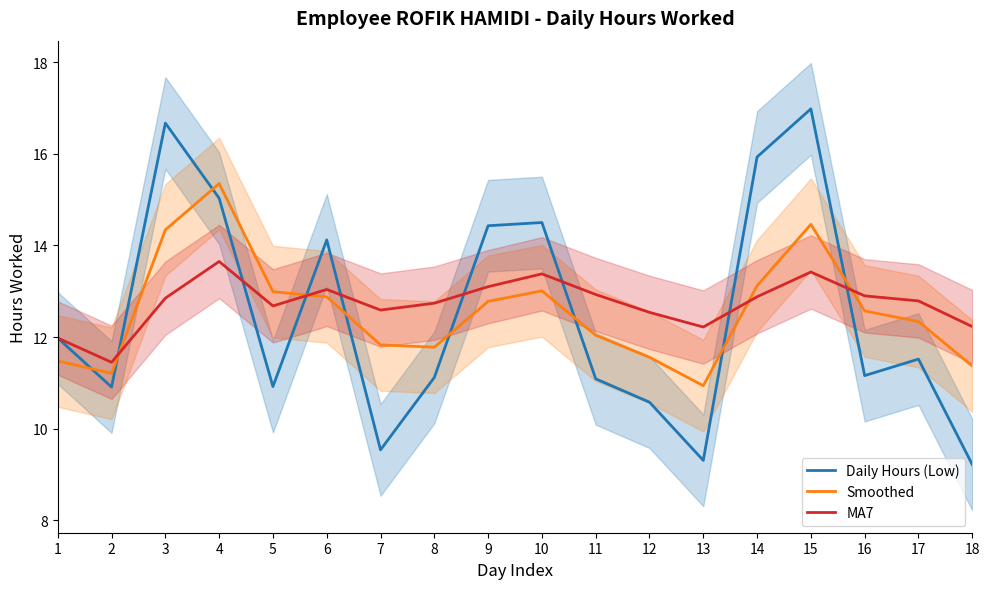

Reading left to right, list all the values displayed in this chart.

Daily Hours (Low): 1=12.0	2=10.9	3=16.7	4=15.0	5=10.9	6=14.1	7=9.5	8=11.1	9=14.4	10=14.5	11=11.1	12=10.6	13=9.3	14=15.9	15=17.0	16=11.2	17=11.5	18=9.2
Smoothed: 1=11.5	2=11.2	3=14.3	4=15.3	5=13.0	6=12.9	7=11.8	8=11.8	9=12.8	10=13.0	11=12.0	12=11.6	13=10.9	14=13.1	15=14.5	16=12.6	17=12.3	18=11.4
MA7: 1=12.0	2=11.4	3=12.8	4=13.7	5=12.7	6=13.0	7=12.6	8=12.7	9=13.1	10=13.4	11=12.9	12=12.5	13=12.2	14=12.9	15=13.4	16=12.9	17=12.8	18=12.2